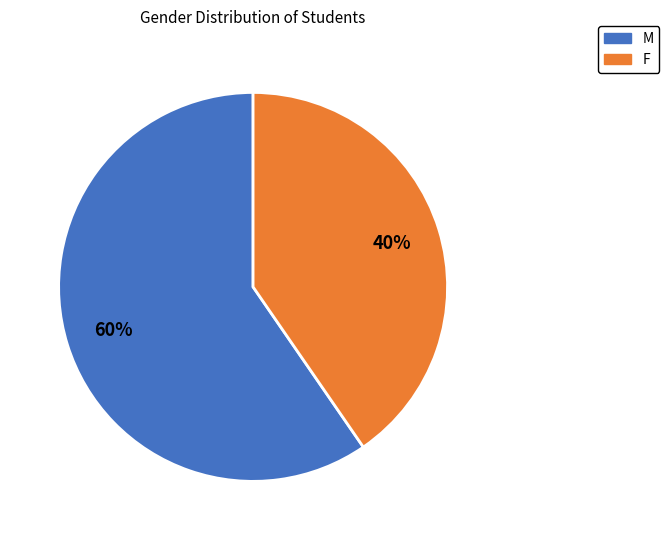

Is the sum of M and F greater than half?

Yes